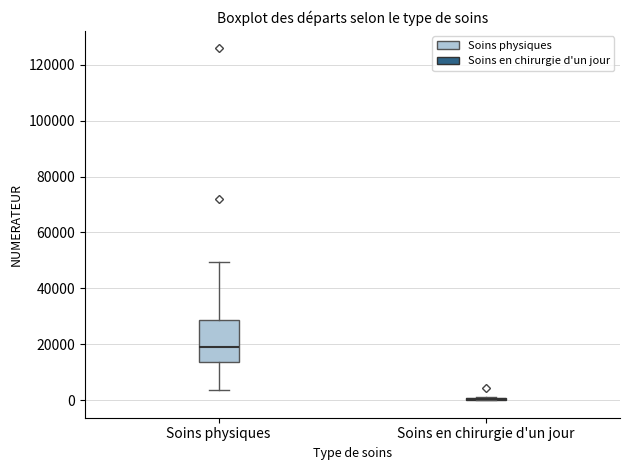

Where does the lower whisker of the box for Soins physiques end on the y-axis? The values are not printed on the chart, so give them approximately, as read against the axis.

4000